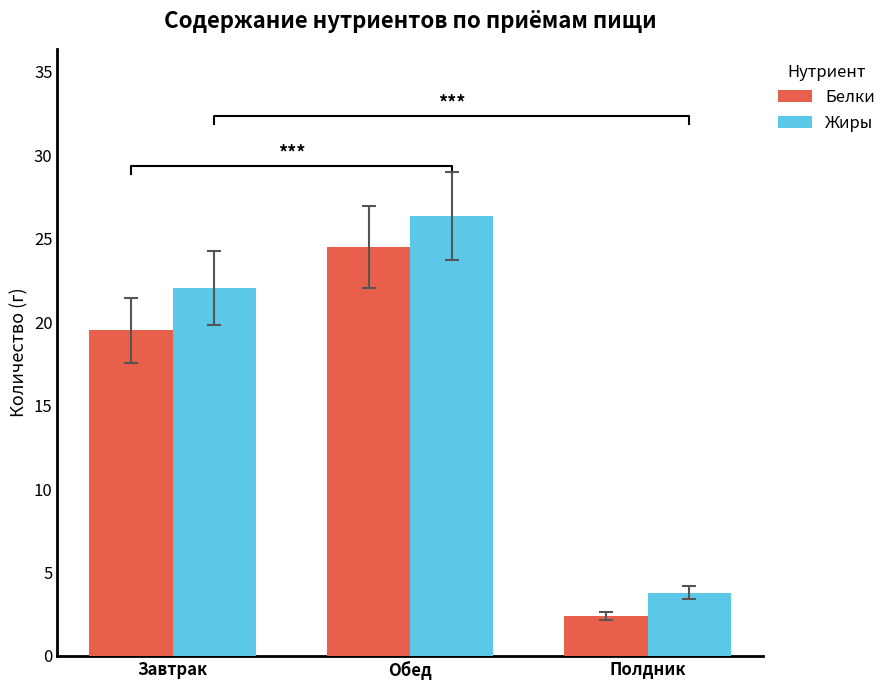

Is the value of Жиры at Полдник greater than the value of Белки at Полдник?

Yes